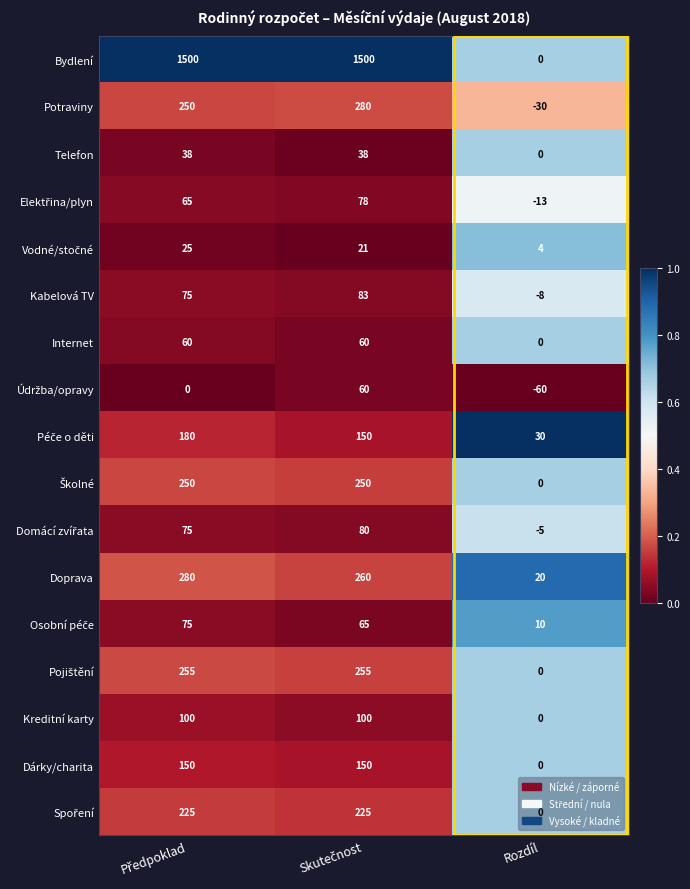

Is it true that Kabelová TV equals -4 at Rozdíl?

False